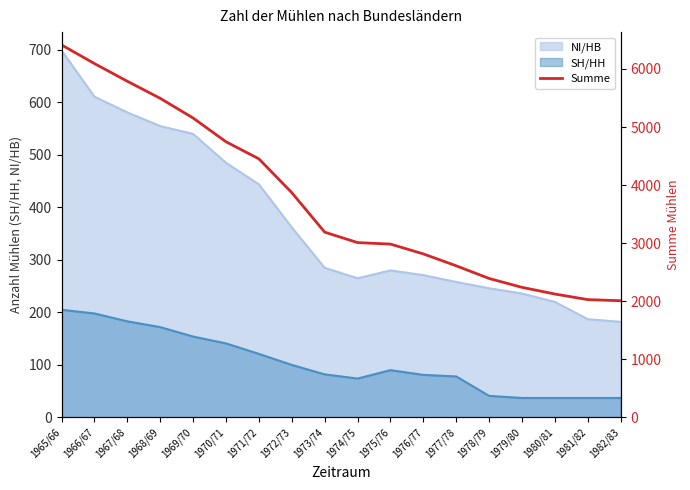

At which category does the chart reach its peak across all series?

1965/66